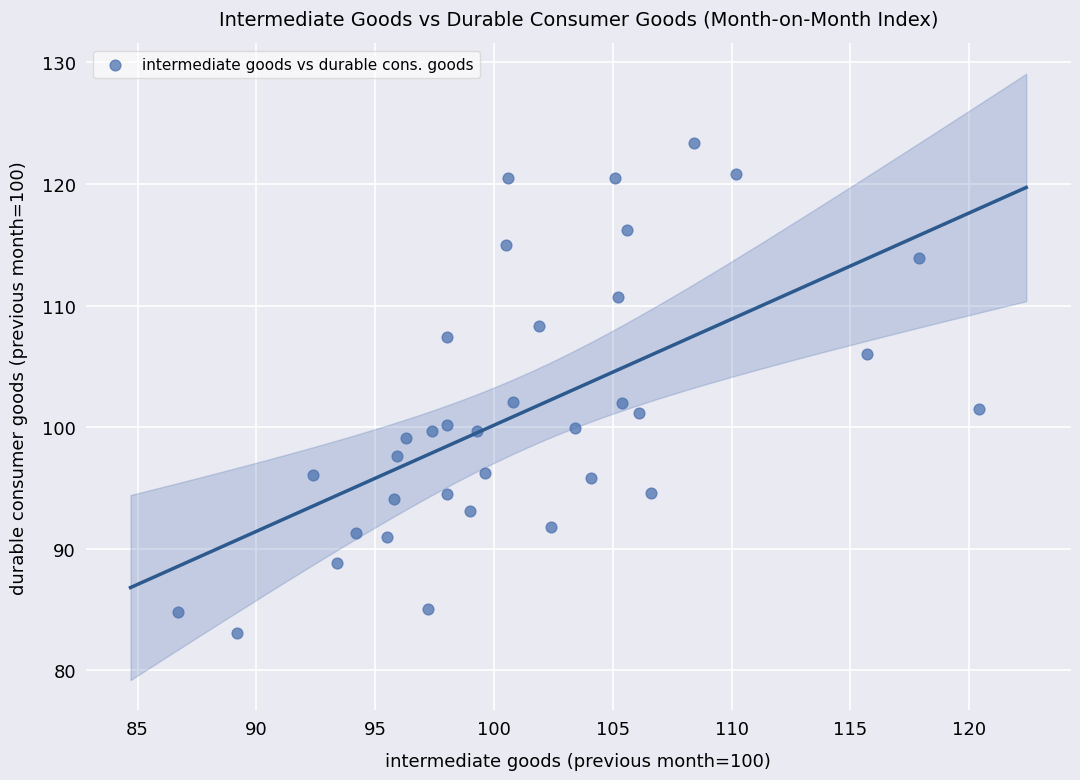

What is the range of X values (max minus min)?

33.7